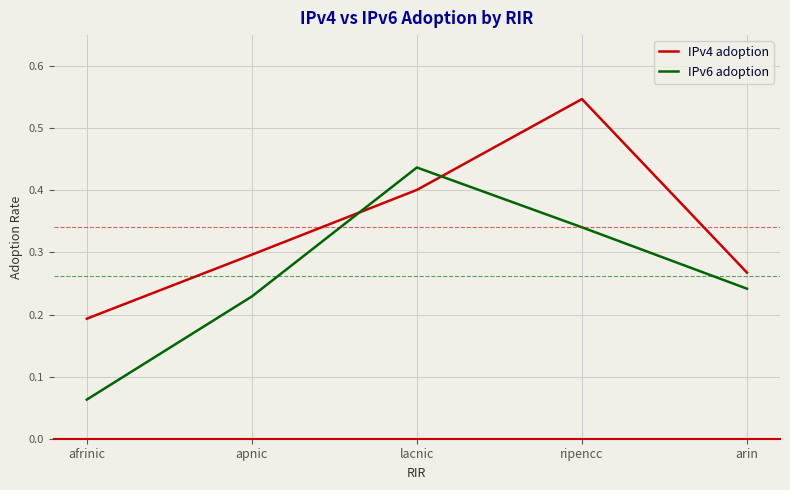

The value of IPv4 adoption at apnic is 0.2. True or false?

False